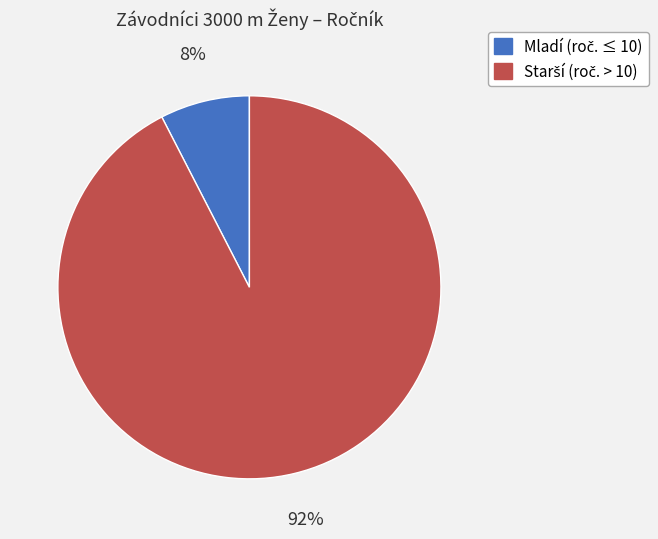

To the nearest percent, what is the average slice percentage?

50%